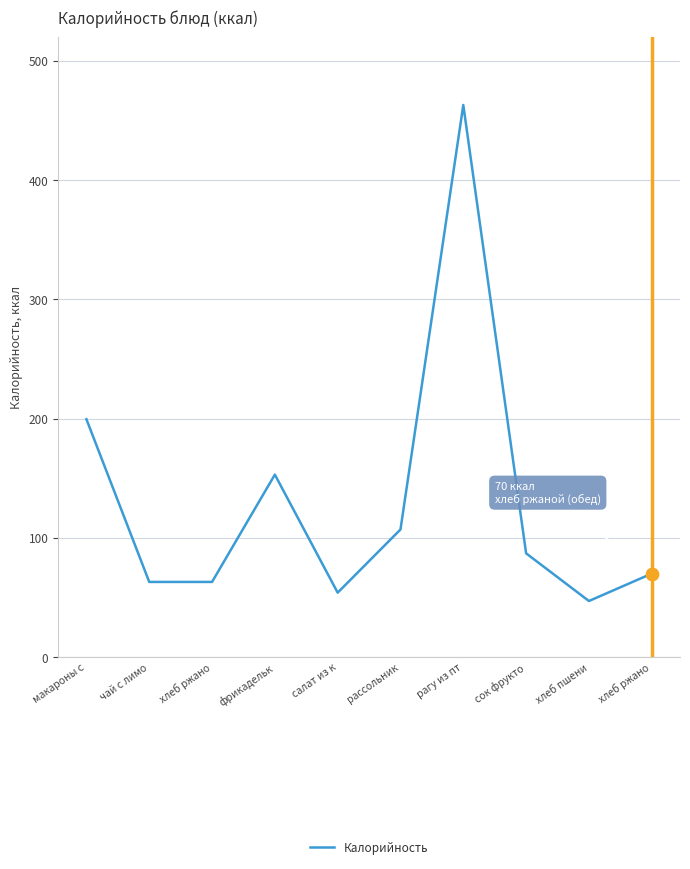

What is the change in value from чай с лимо to фрикадельк?

+90.0